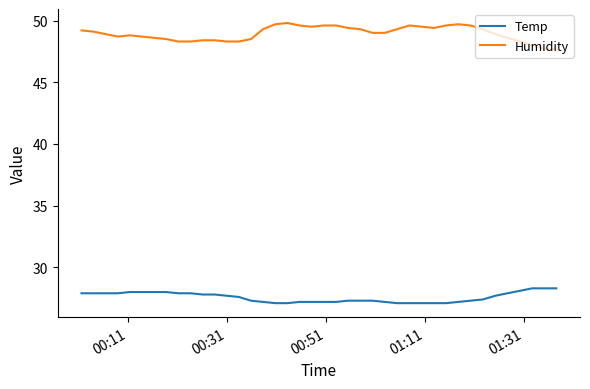

What is the maximum value shown in the chart?

49.8